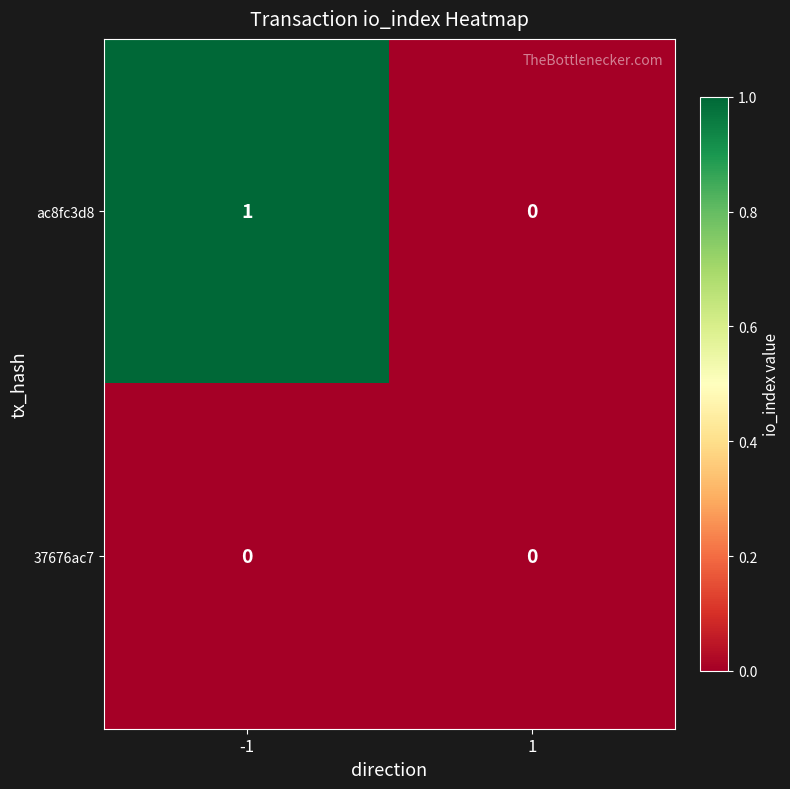

Which series has the largest range (max minus min)?

ac8fc3d8